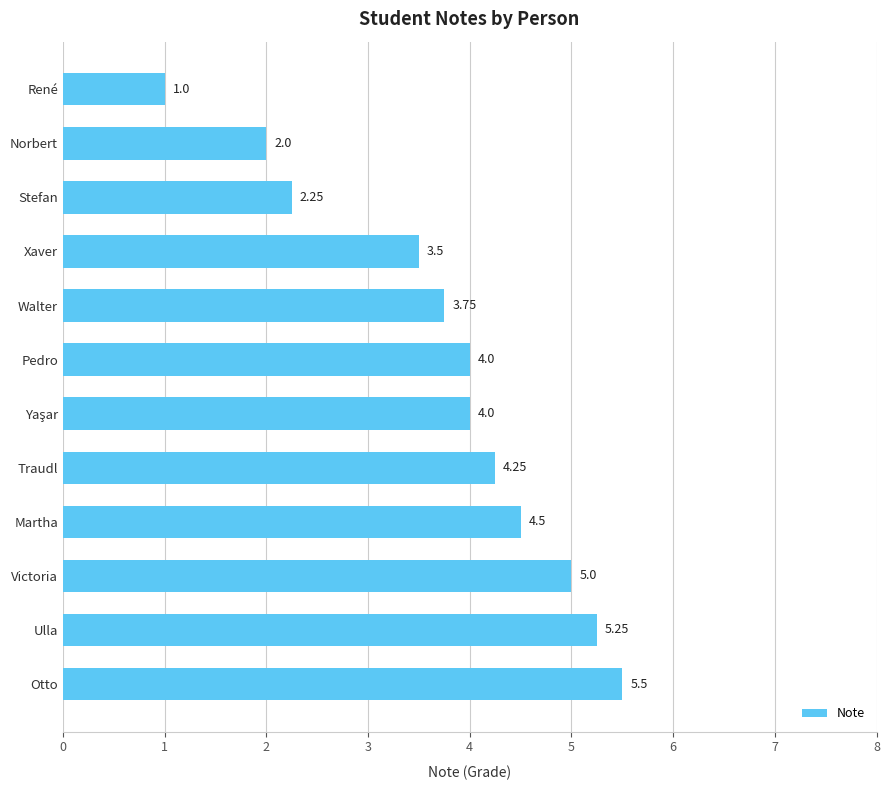

What is the label of the 2nd bar from the top?

Norbert